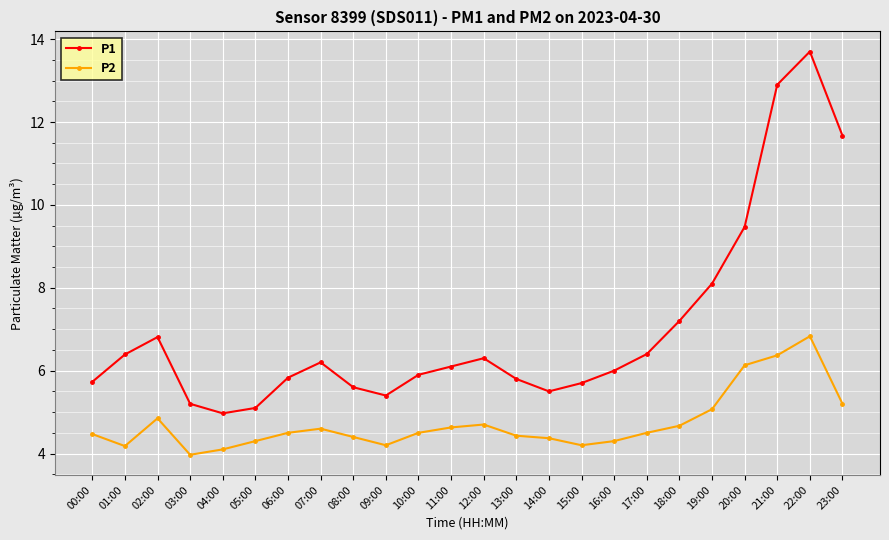

Does the chart display data point markers on the line(s)?

Yes